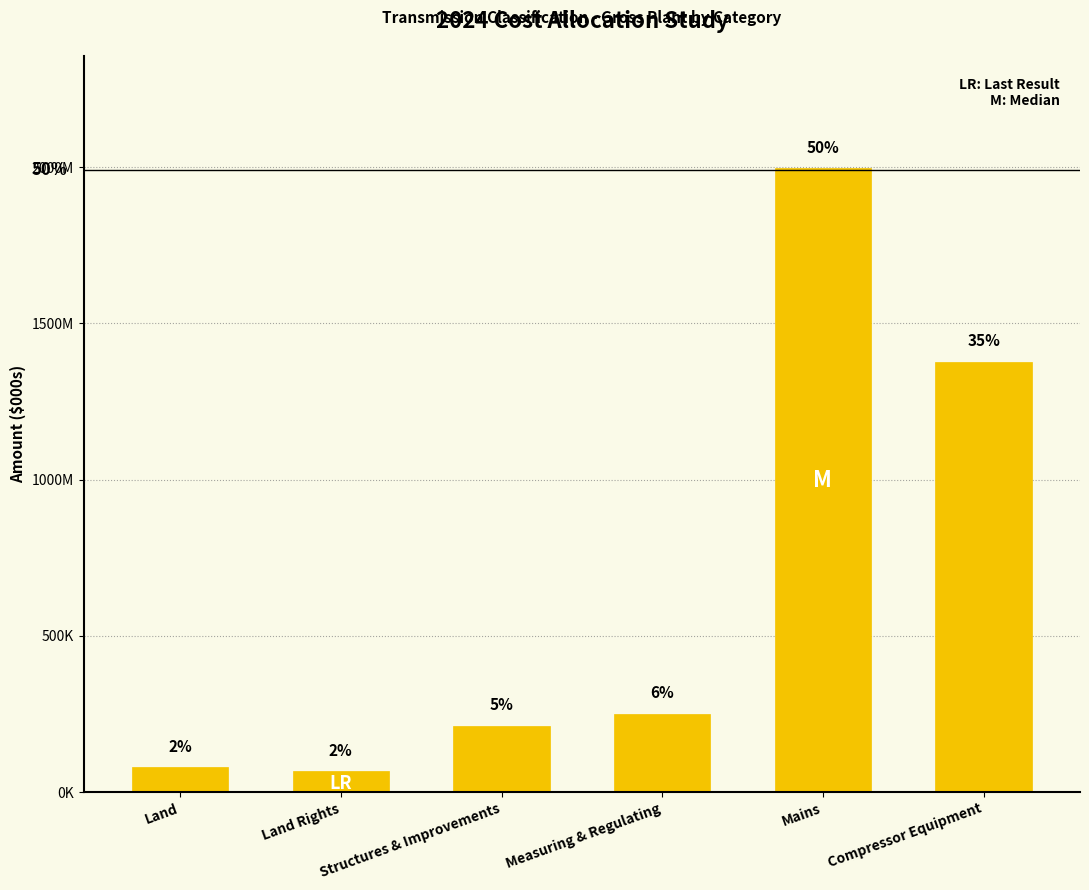

Rank the categories by value from highest to lowest.

Mains, Compressor Equipment, Measuring & Regulating, Structures & Improvements, Land, Land Rights